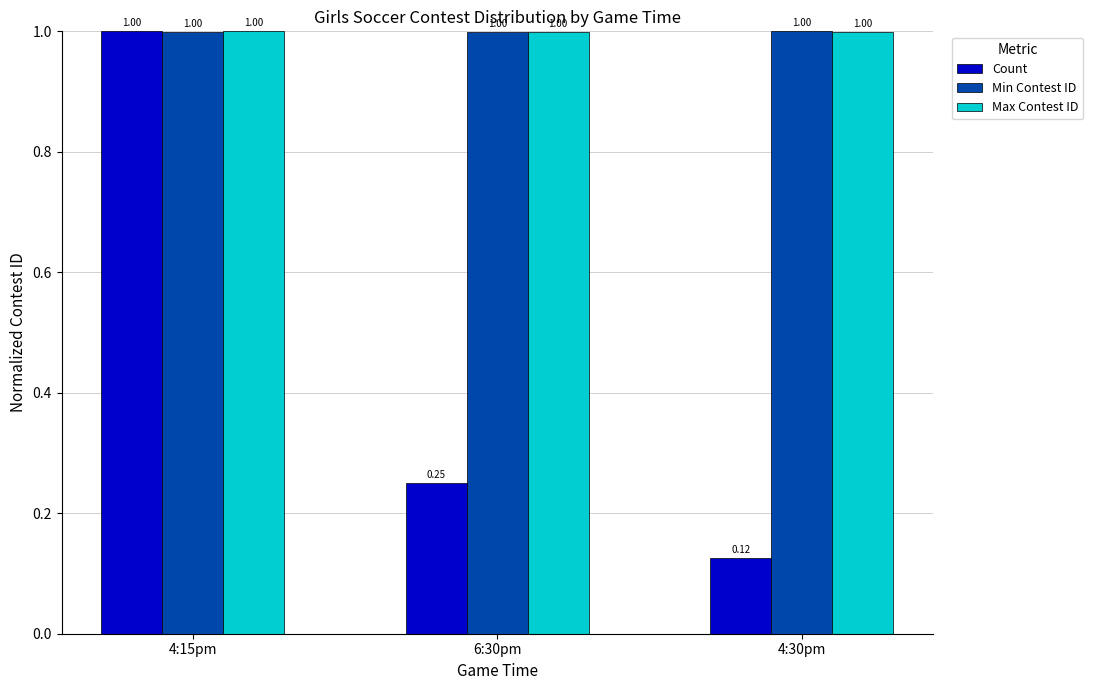

The value of Min Contest ID at 6:30pm is 1.3. True or false?

False